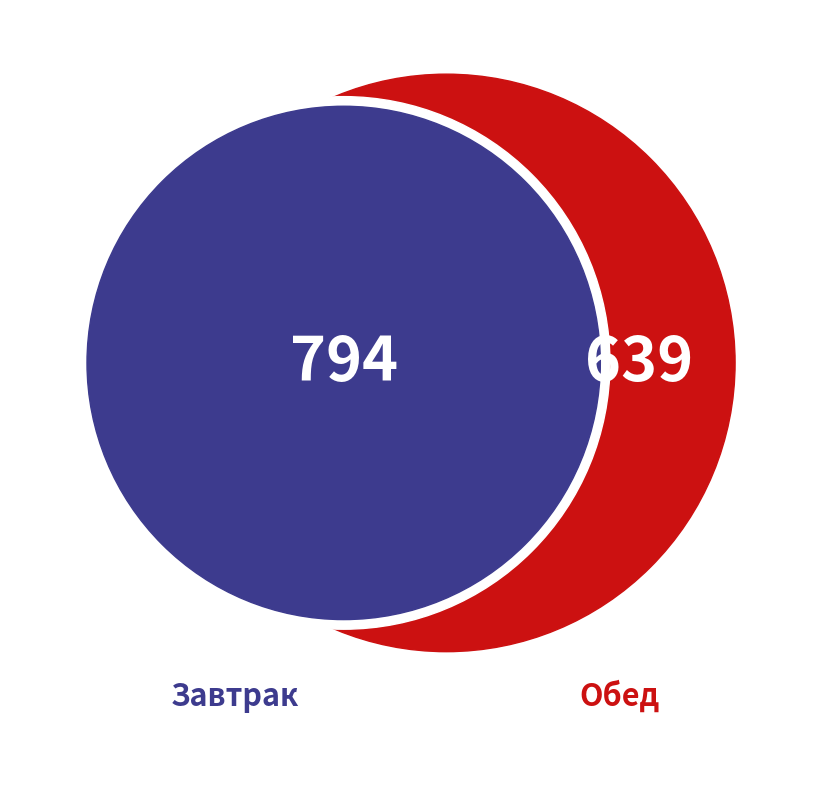

How many segments does this pie chart have?

2